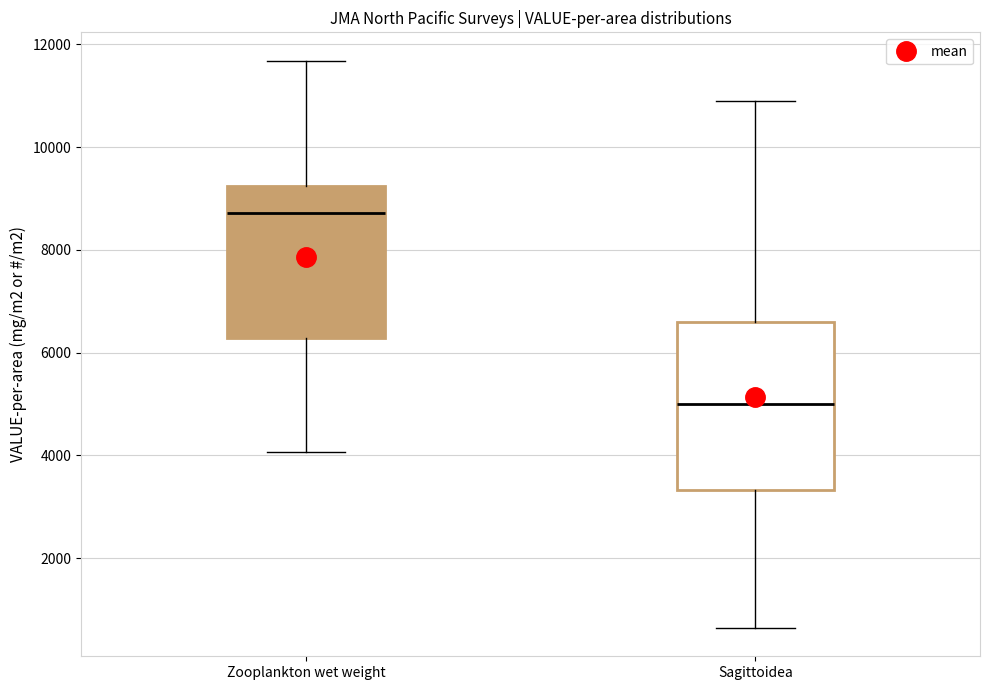

Comparing the boxes themselves (not the whiskers), which one is the tallest?

Sagittoidea